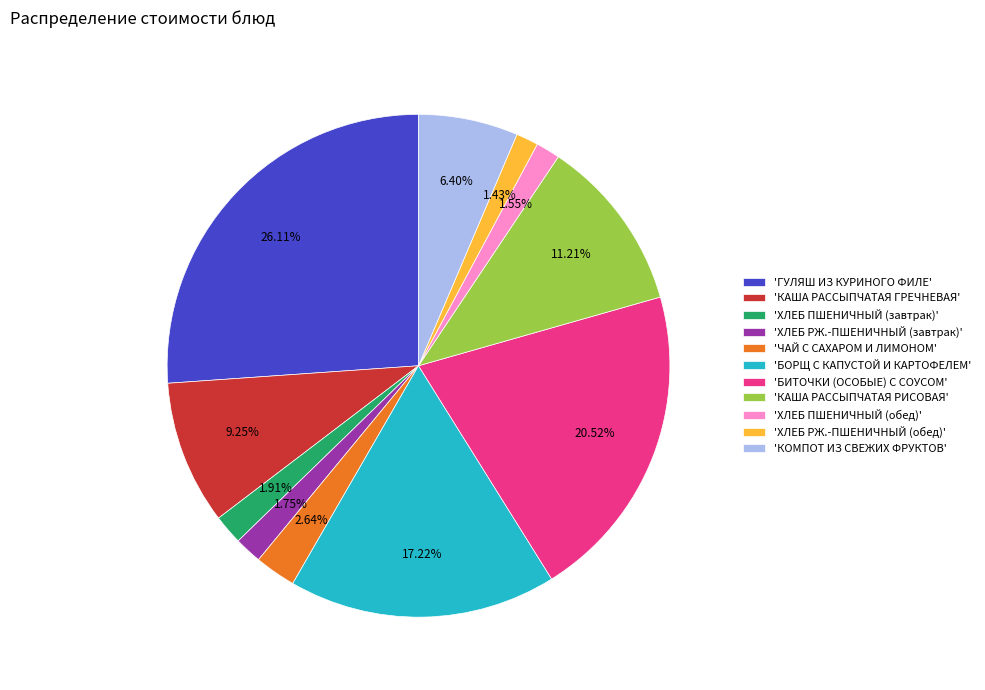

Which has a higher value, 'БОРЩ С КАПУСТОЙ И КАРТОФЕЛЕМ' or 'ГУЛЯШ ИЗ КУРИНОГО ФИЛЕ'?

'ГУЛЯШ ИЗ КУРИНОГО ФИЛЕ'